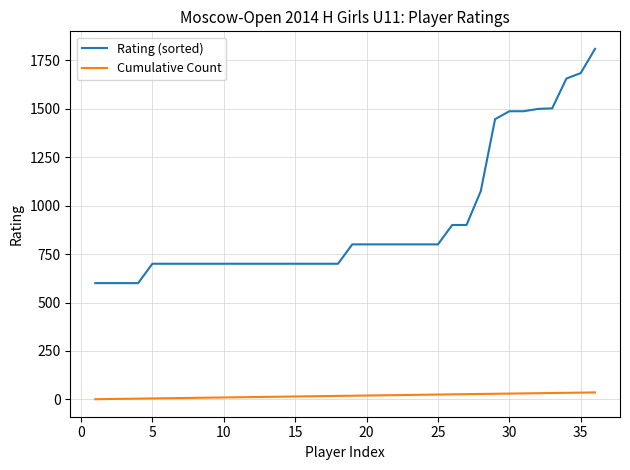

What is the greatest value displayed?

1809